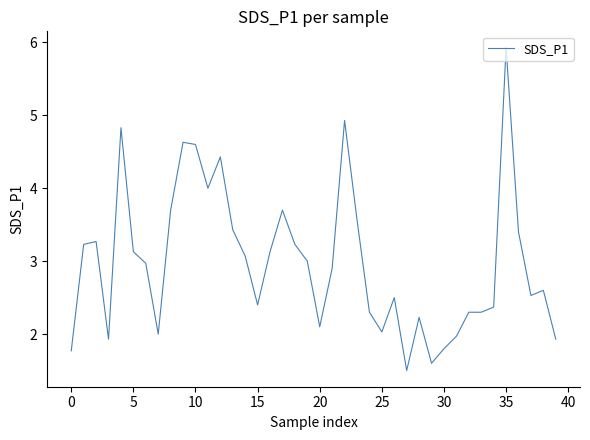

What is the greatest value displayed?

5.9